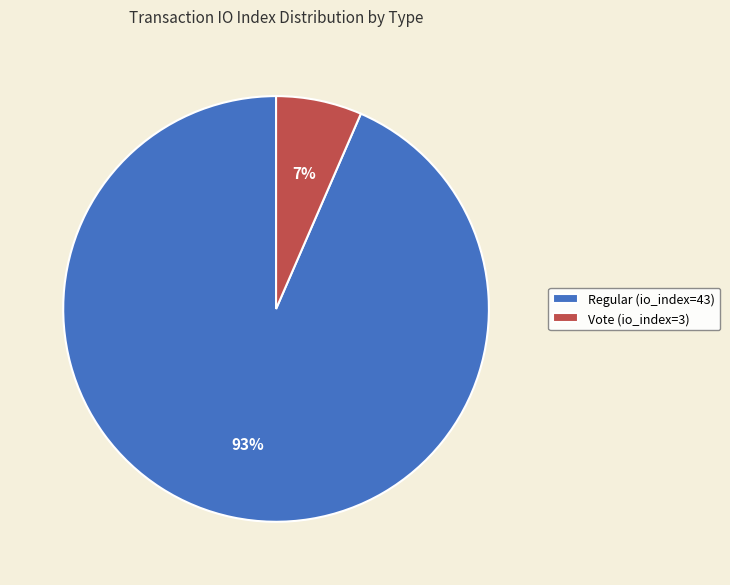

Does any single category account for the majority?

Yes